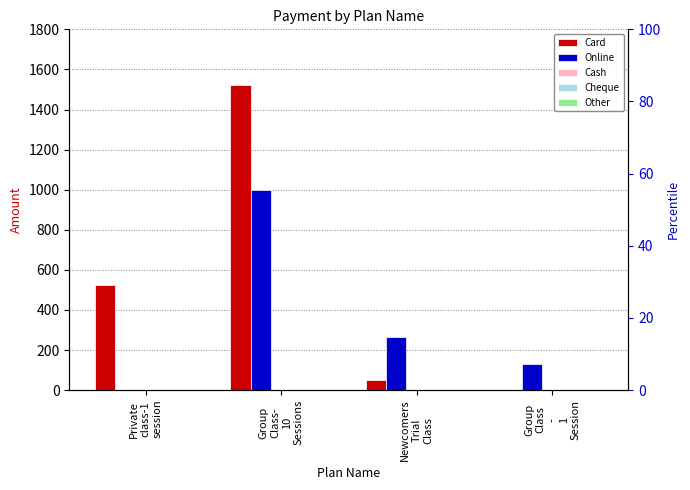

What is the label of the 4th bar from the left?

Group
Class
-
1
Session